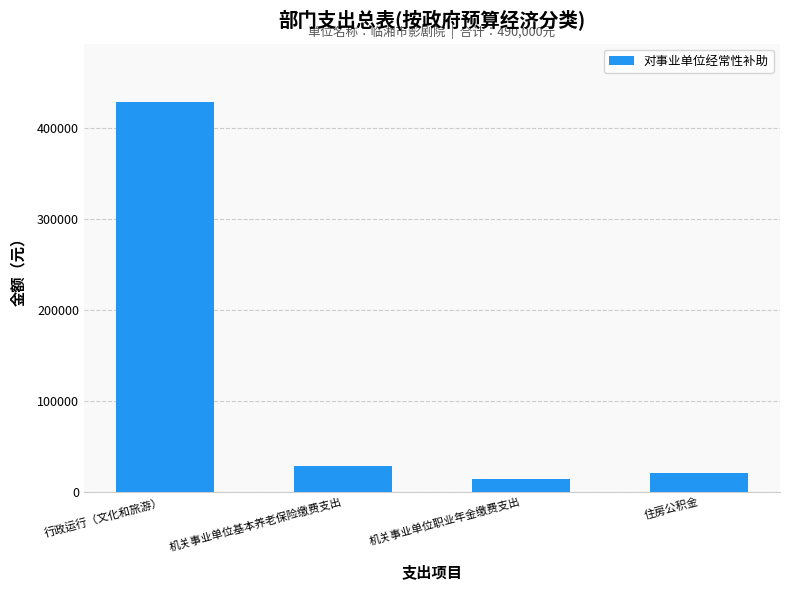

The value at 机关事业单位职业年金缴费支出 is 13766.4. True or false?

True